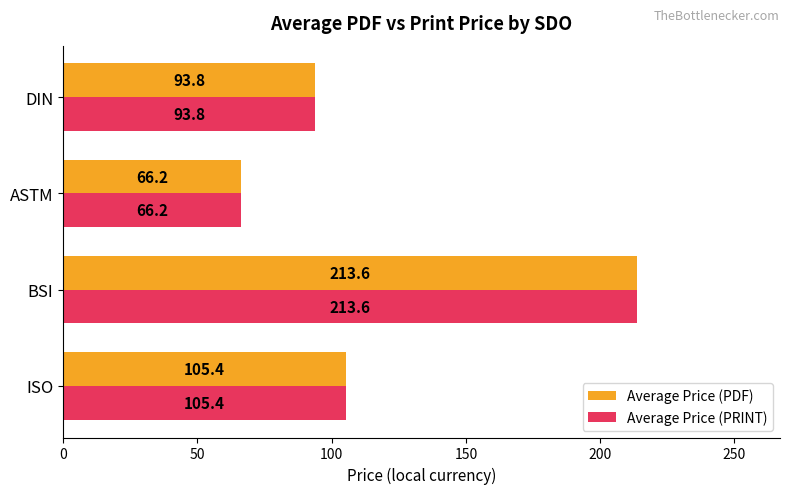

The value of Average Price (PDF) at ISO is 105.4. True or false?

True